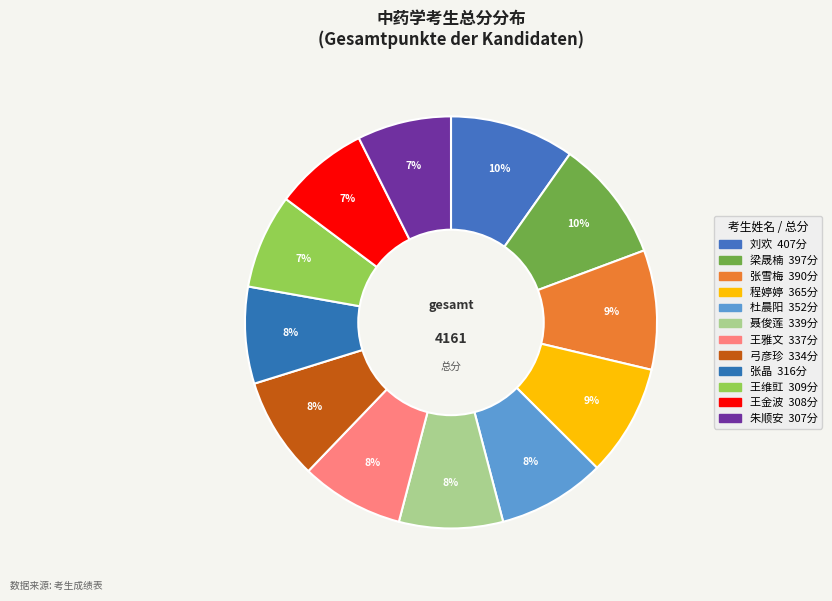

Count the number of slices in the pie.

12